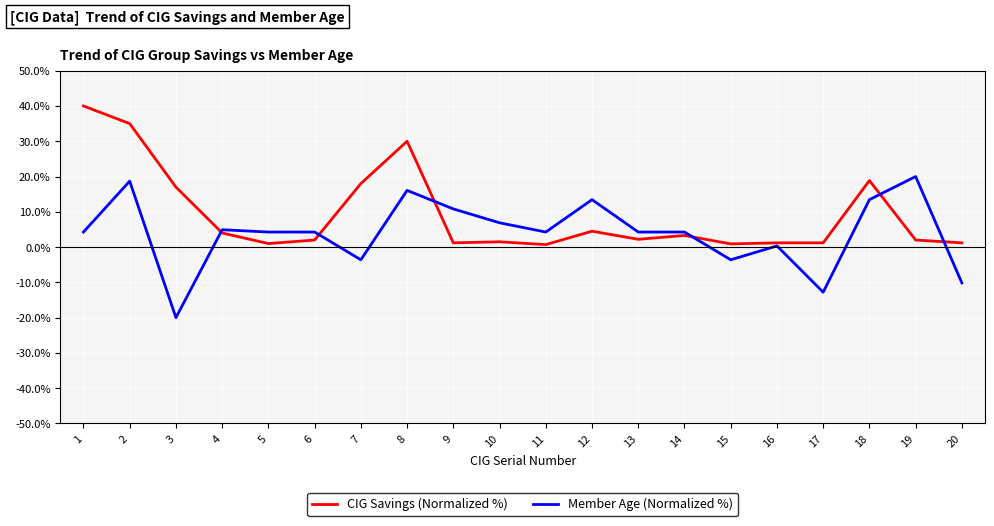

Which series changed the most between 2 and 12?

CIG Savings (Normalized %)